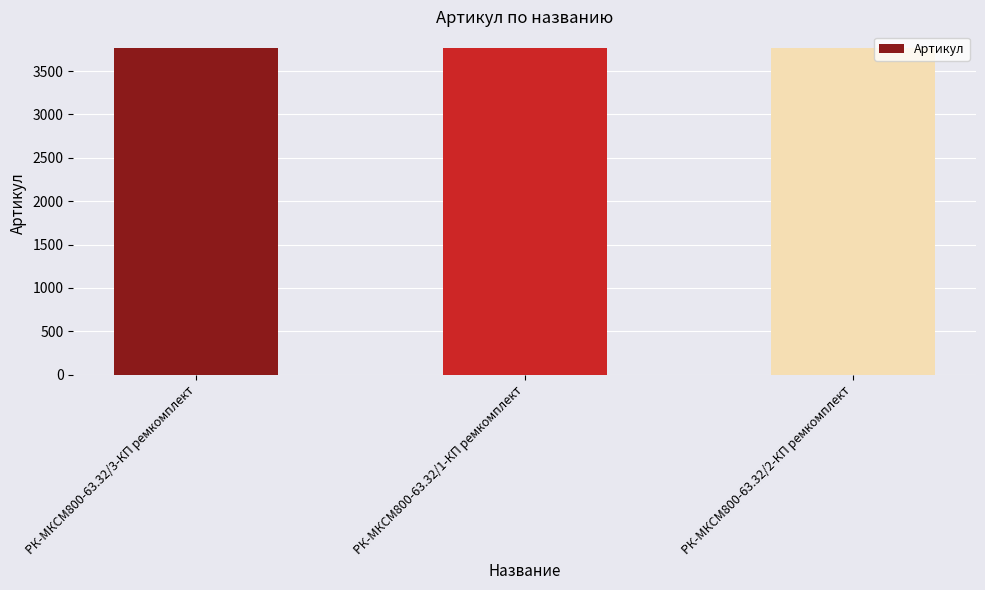

What is the sum of the values at РК-МКСМ800-63.32/1-КП ремкомплект and РК-МКСМ800-63.32/3-КП ремкомплект?

7535